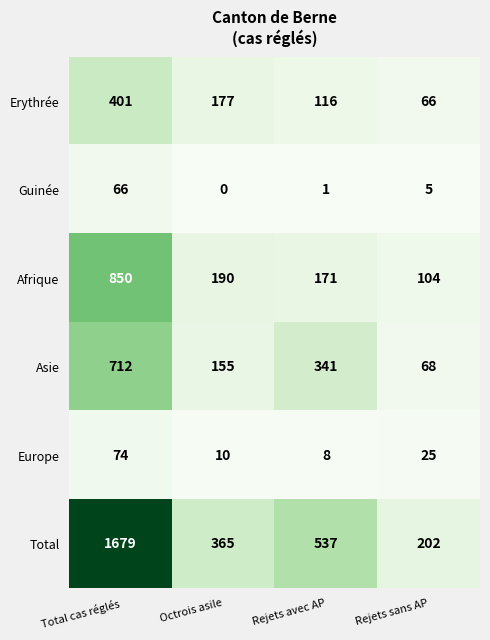

Count the number of data series in this chart.

6